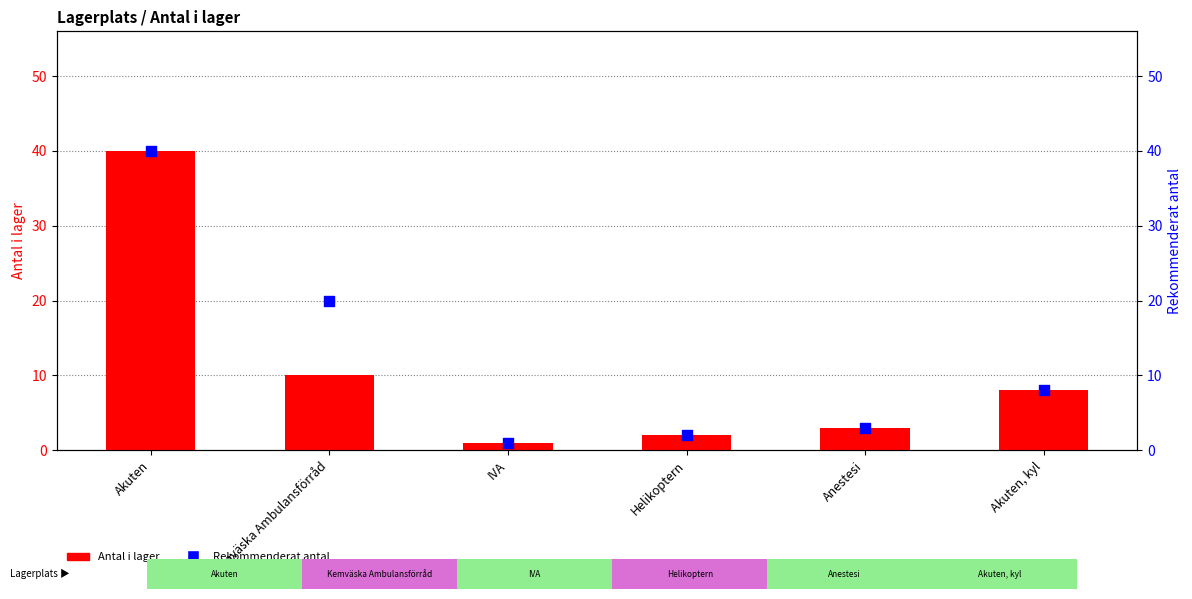

Which series reaches the minimum Y coordinate?

Antal i lager